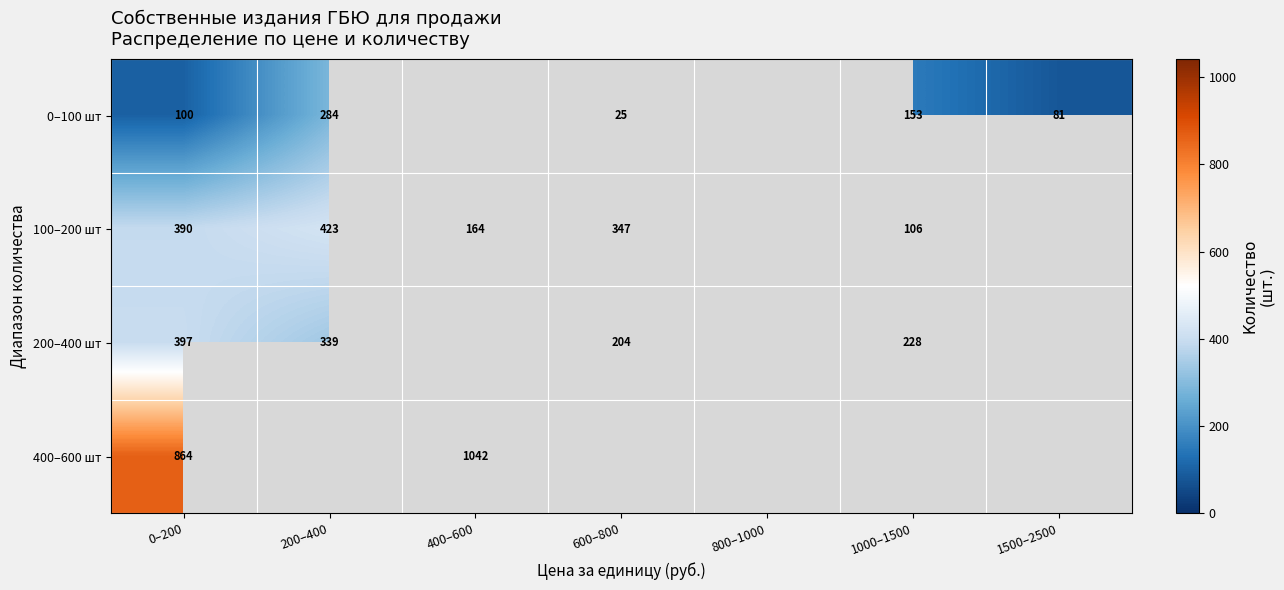

Count the number of categories in the chart.

7